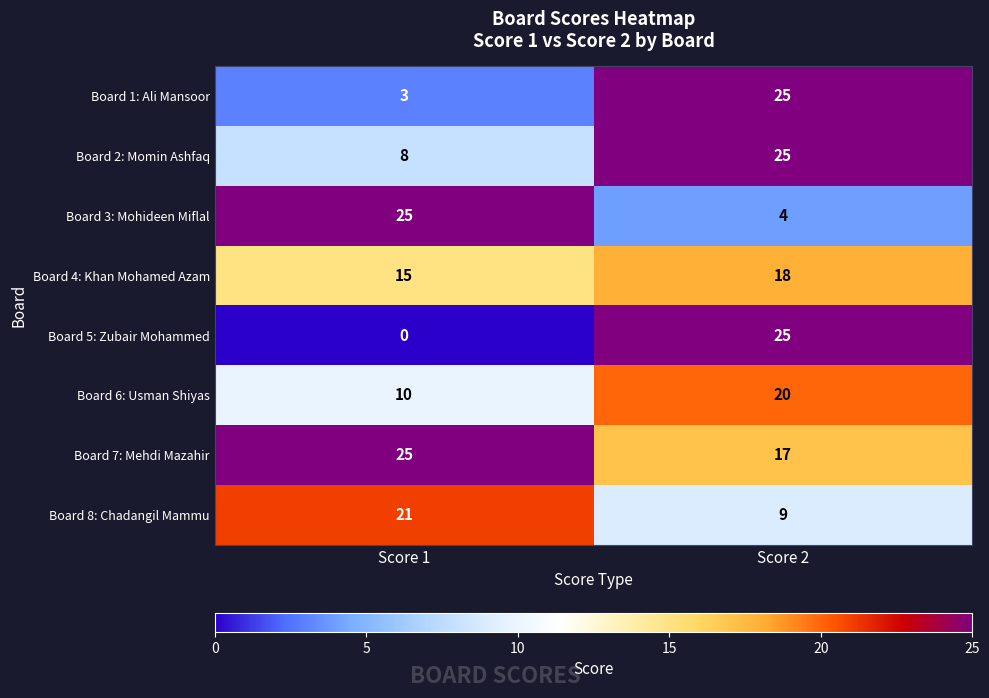

How many data points does each series have?

2